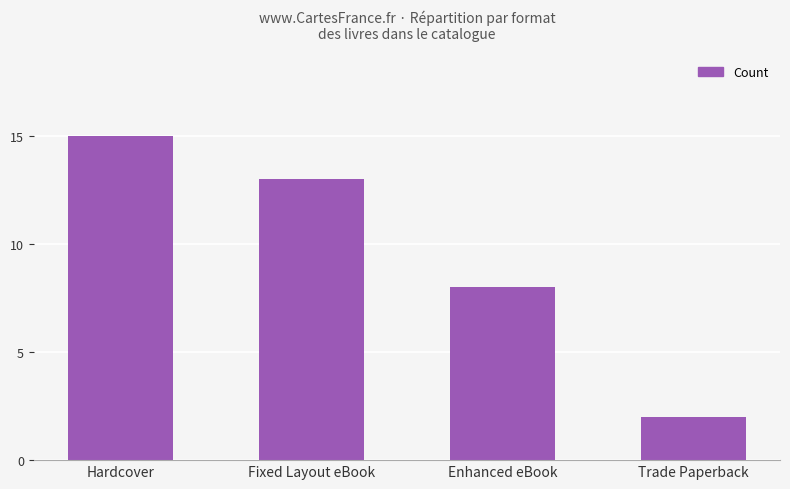

What is the smallest value displayed?

2